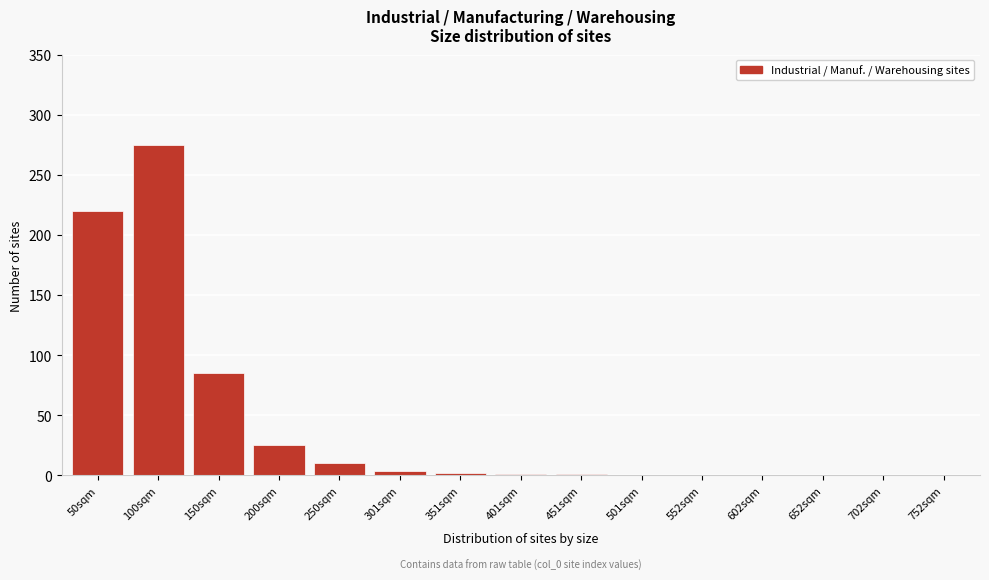

What is the sum of the values at 250sqm and 200sqm?

35